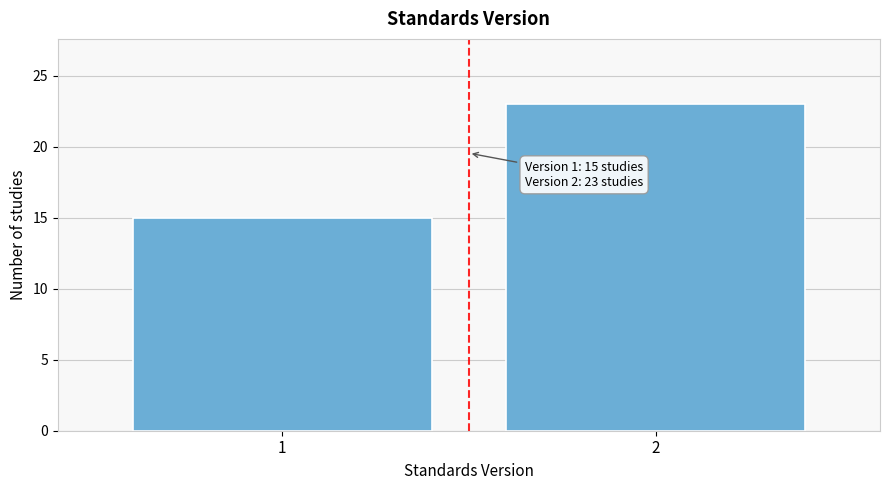

Reading left to right, what are all the values shown in this chart?

15	23